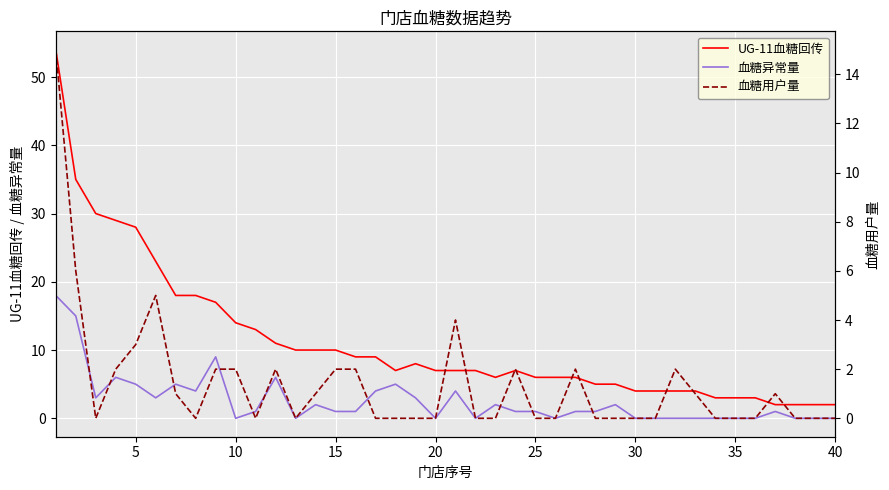

What is the highest value of the 血糖异常量 series?

18